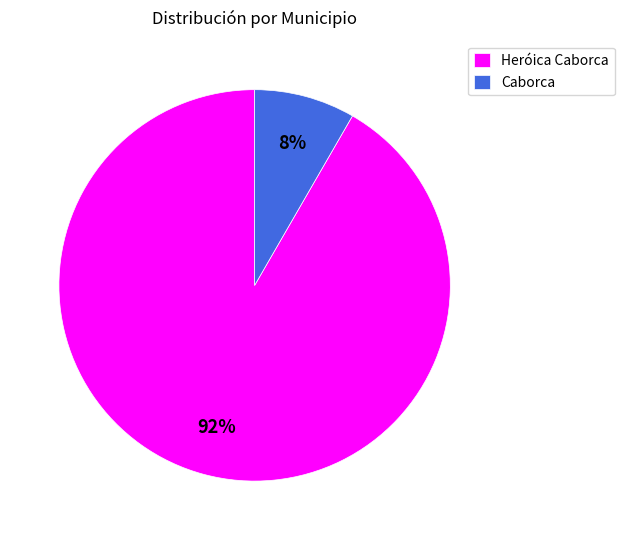

Count the number of slices in the pie.

2